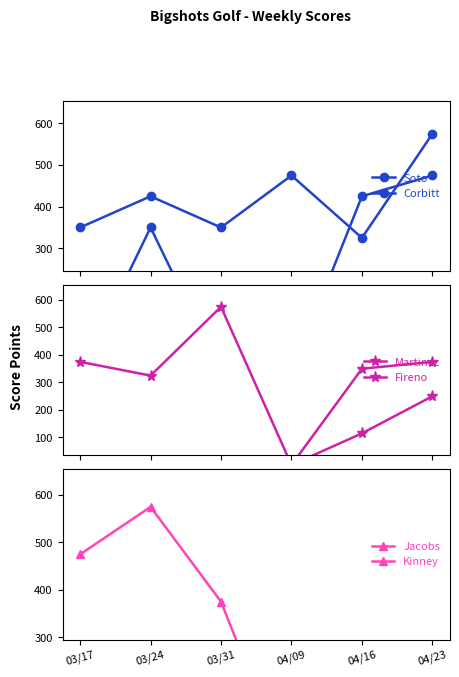

Which series has the largest total across all categories?

Soto